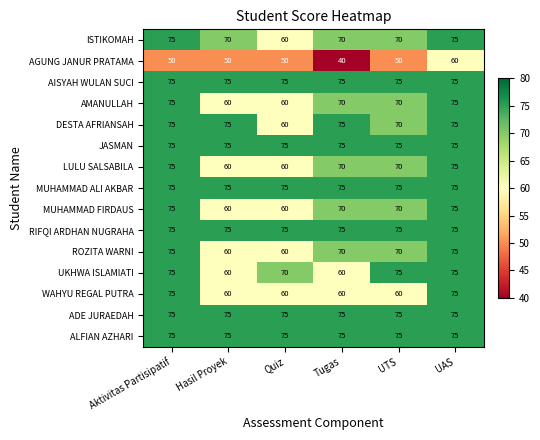

What is the total value across all series at Tugas?

1035